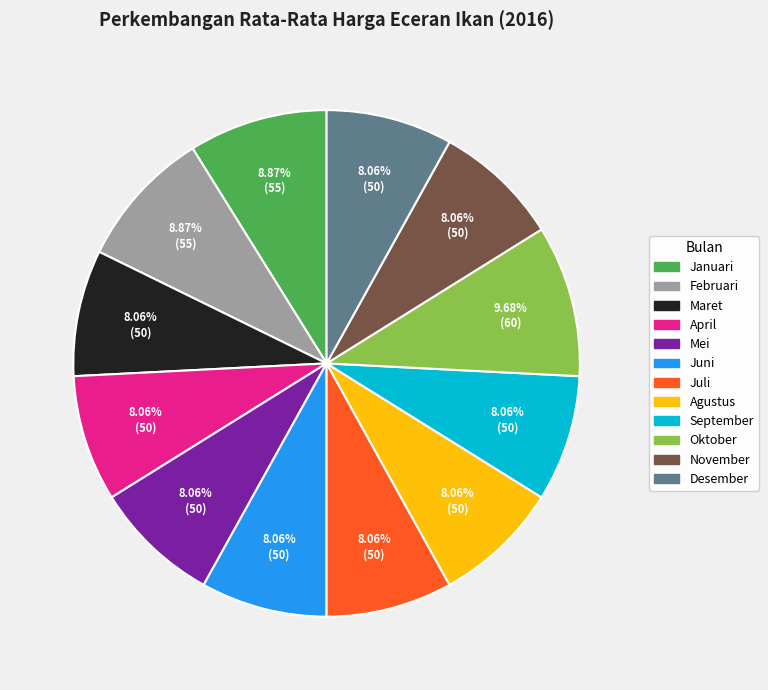

What is the largest slice in the pie chart?

Oktober